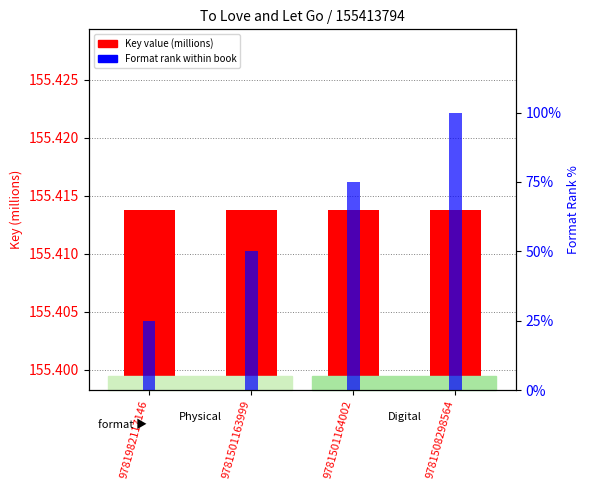

Is it true that Format rank within book equals 75.0 at 9781501164002?

True